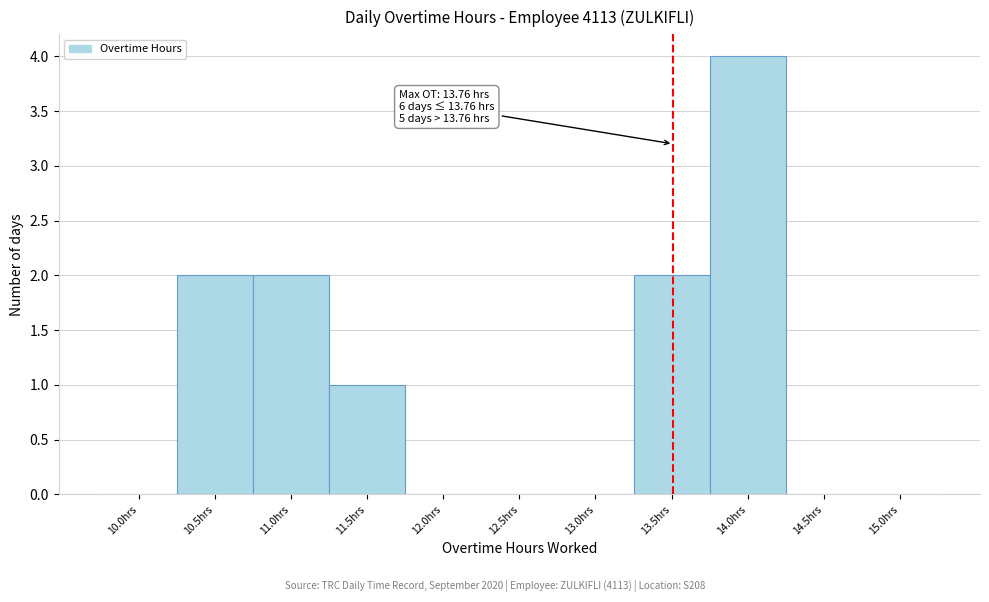

Reading left to right, transcribe all the data shown in this chart.

10.0hrs=0	10.5hrs=2	11.0hrs=2	11.5hrs=1	12.0hrs=0	12.5hrs=0	13.0hrs=0	13.5hrs=2	14.0hrs=4	14.5hrs=0	15.0hrs=0